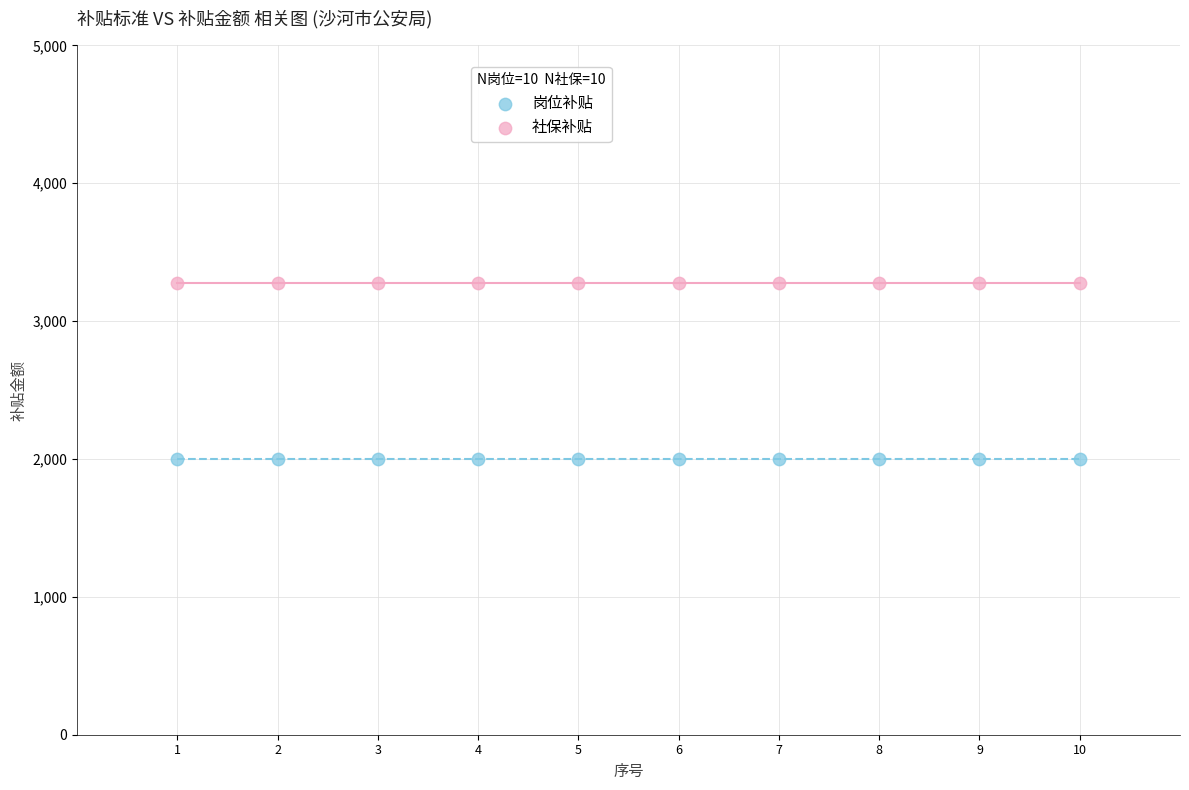

Which series contains the highest Y value?

社保补贴